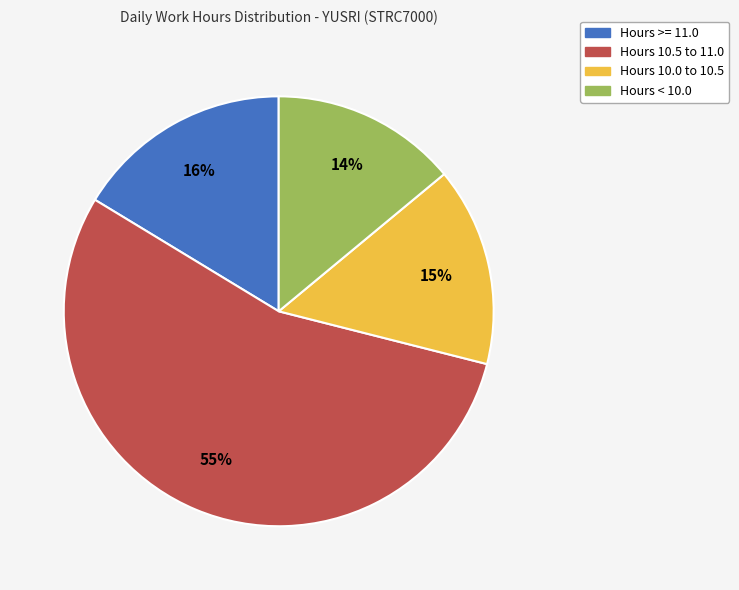

Is there any slice that represents more than half of the pie?

Yes